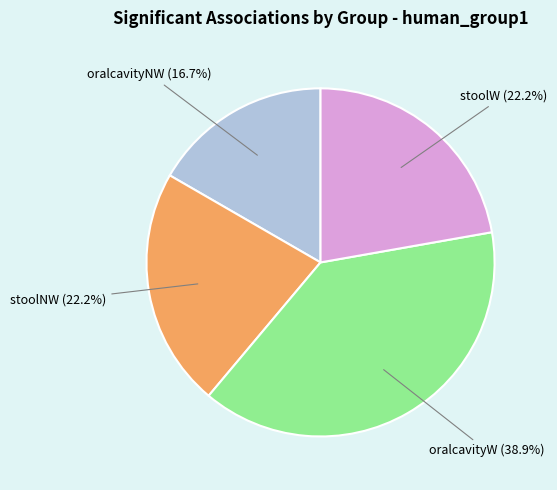

To the nearest percent, what portion does oralcavityW represent?

39%